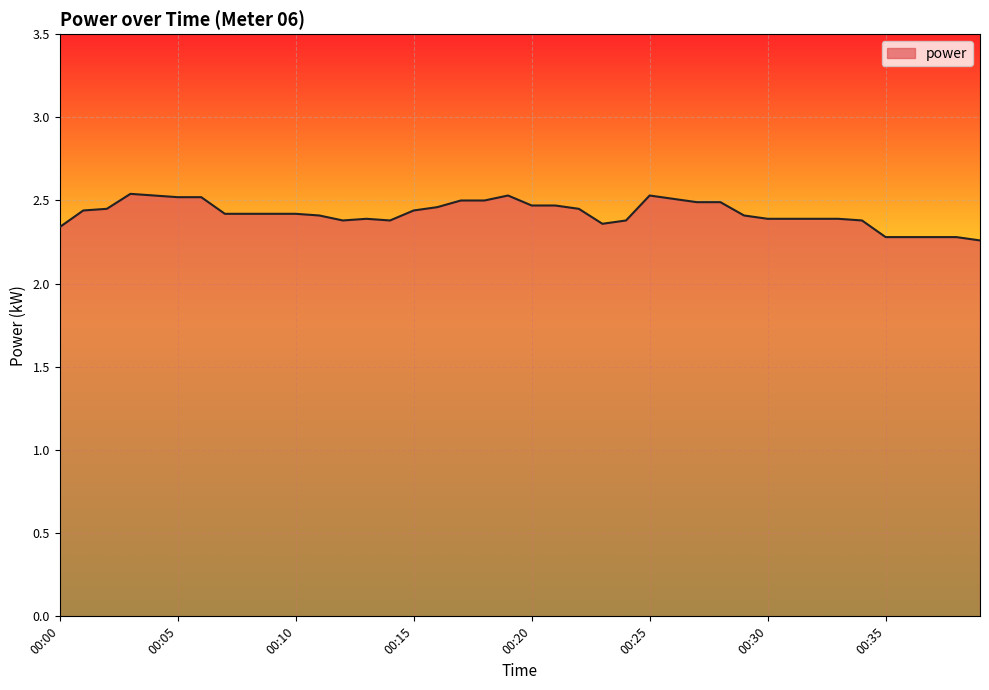

What is the difference between the maximum and minimum values?

0.3